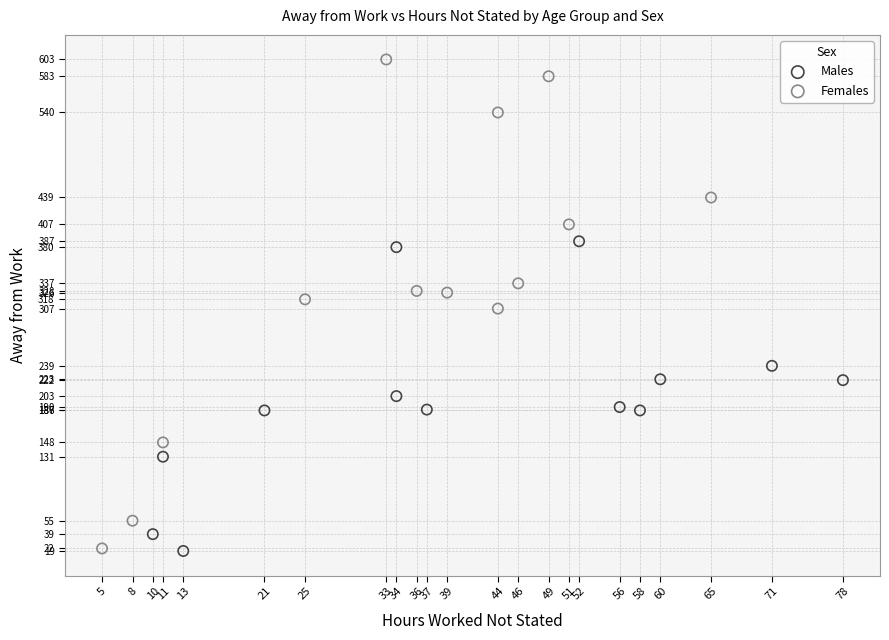

What are all the series names shown in the legend?

Males, Females